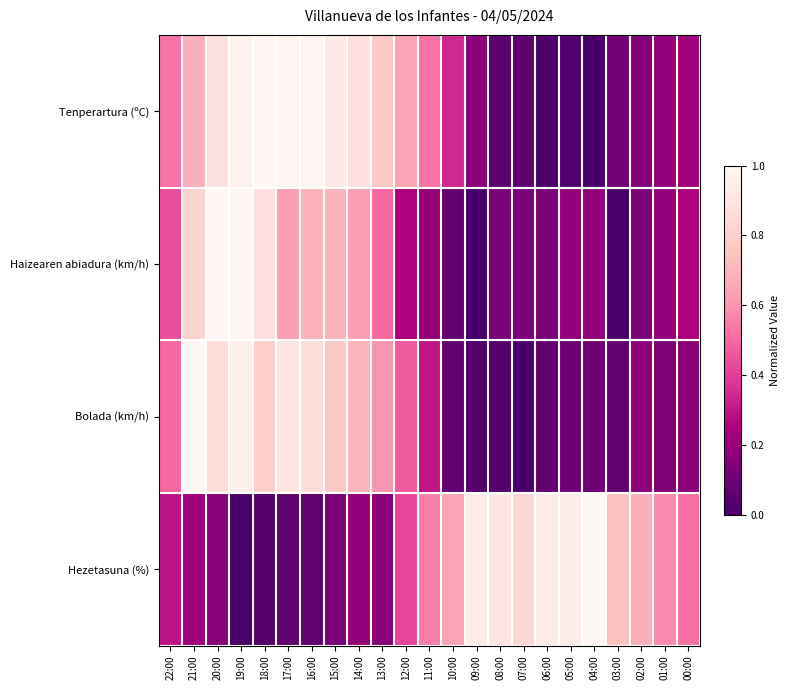

How many categories are shown in the chart?

23